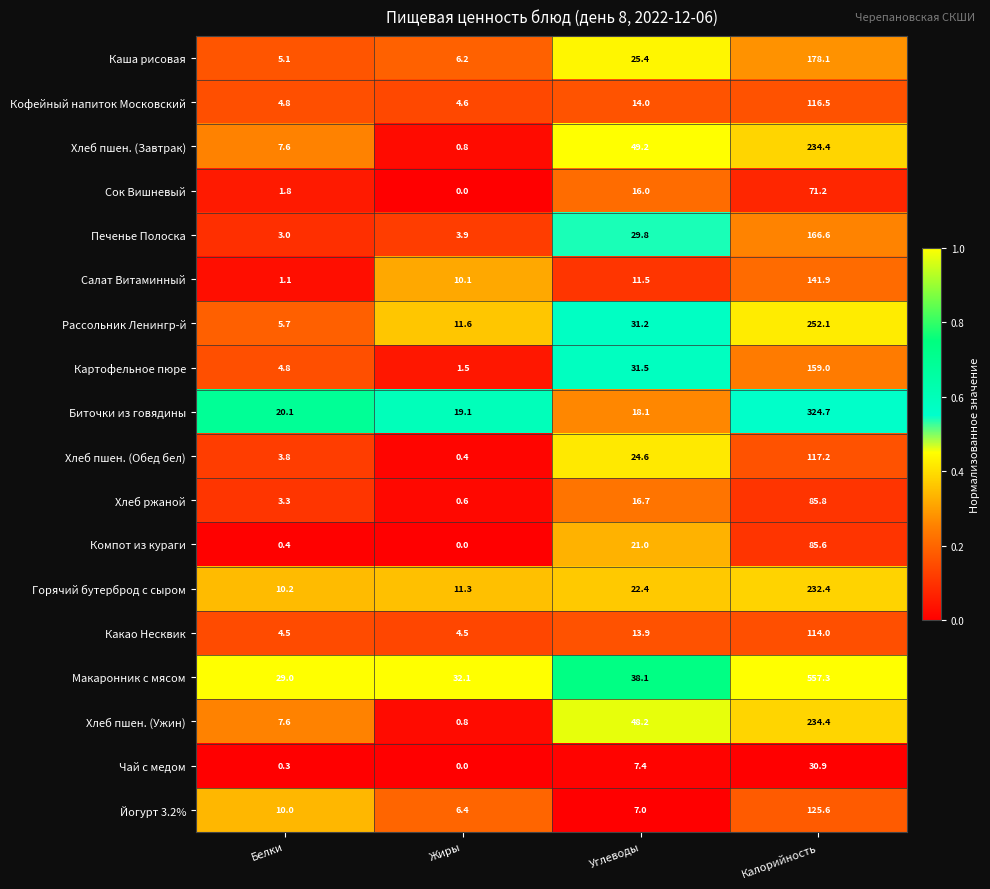

How many series are shown in this chart?

18